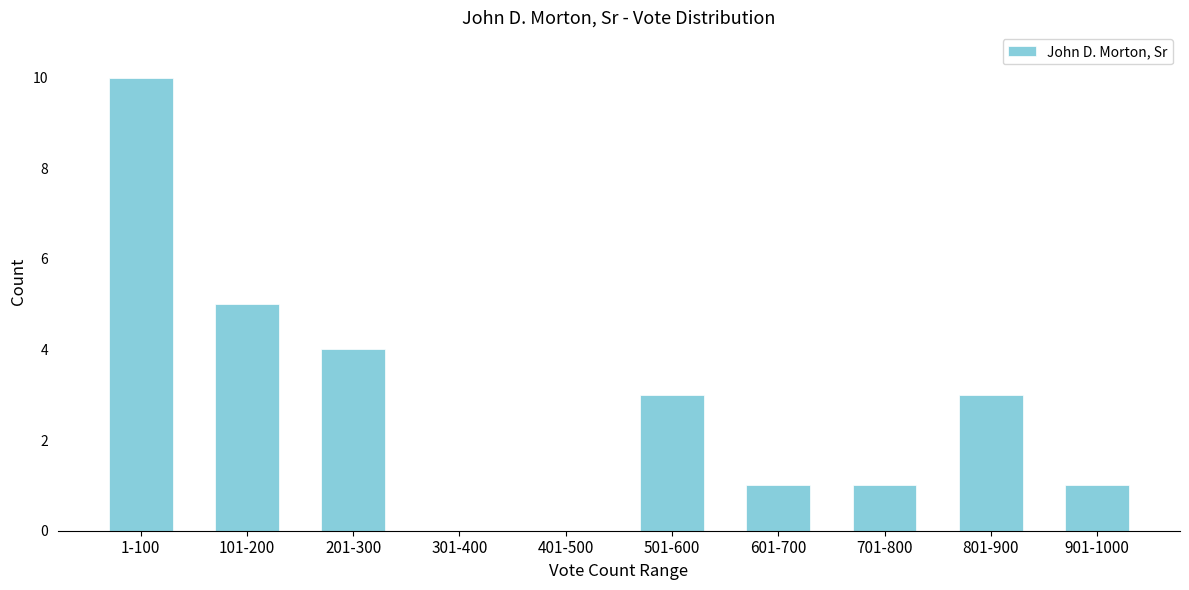

Reading left to right, what are all the values shown in this chart?

1-100=10	101-200=5	201-300=4	301-400=0	401-500=0	501-600=3	601-700=1	701-800=1	801-900=3	901-1000=1